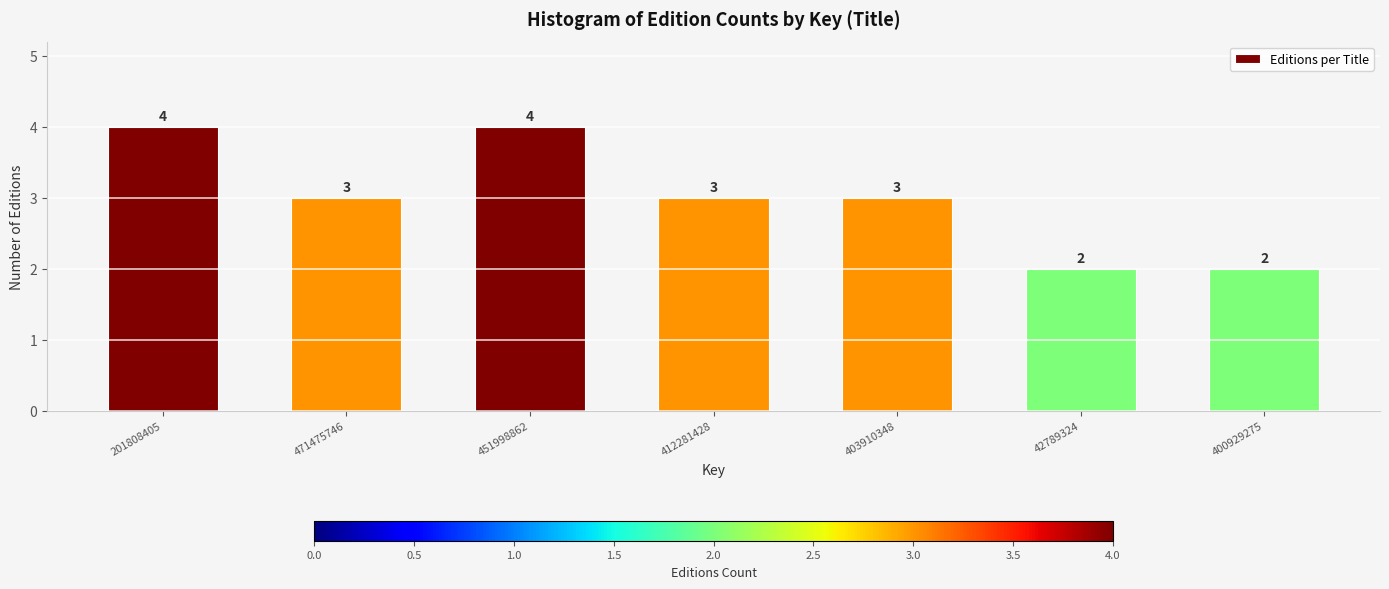

Reading right to left, list all the values displayed in this chart.

400929275=2	42789324=2	403910348=3	412281428=3	451998862=4	471475746=3	201808405=4